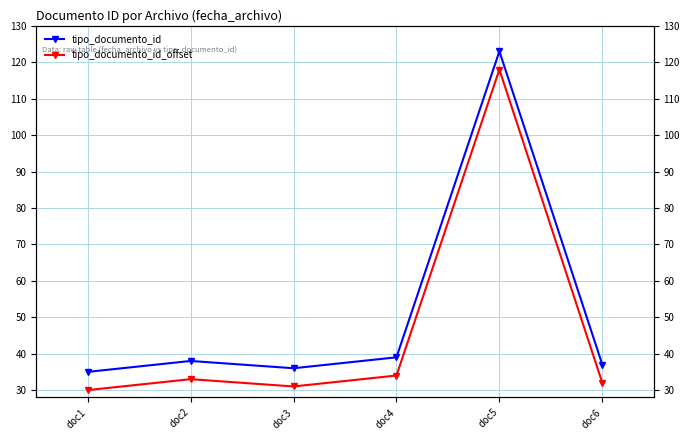

Is it true that tipo_documento_id_offset equals 15 at doc3?

False